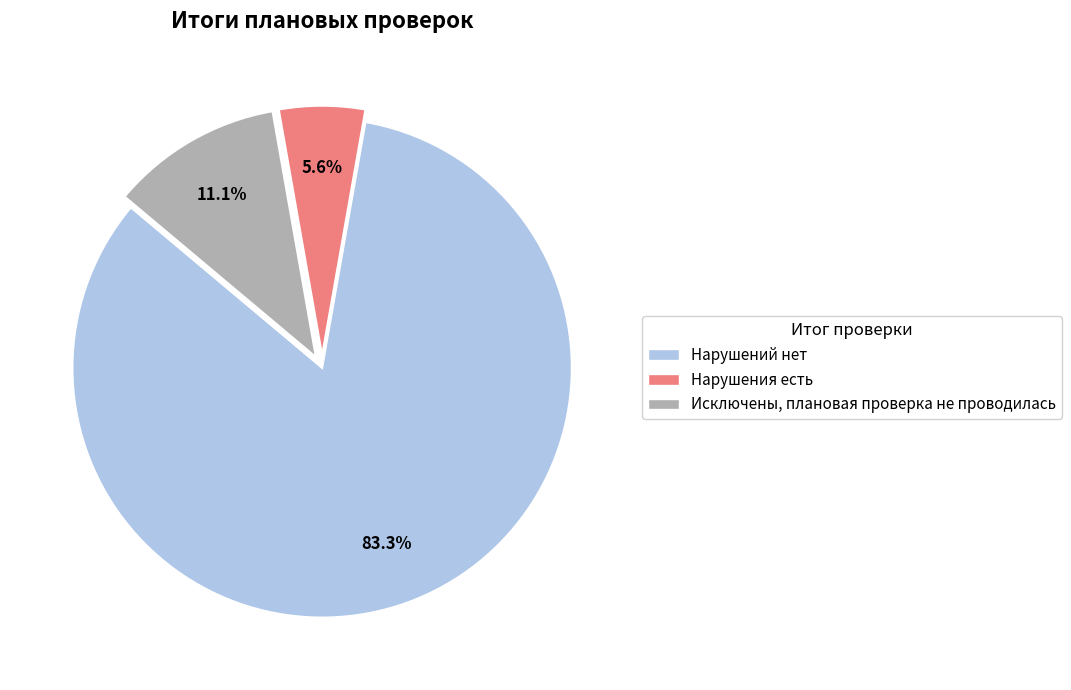

Which category has the smallest portion of the pie?

Нарушения есть